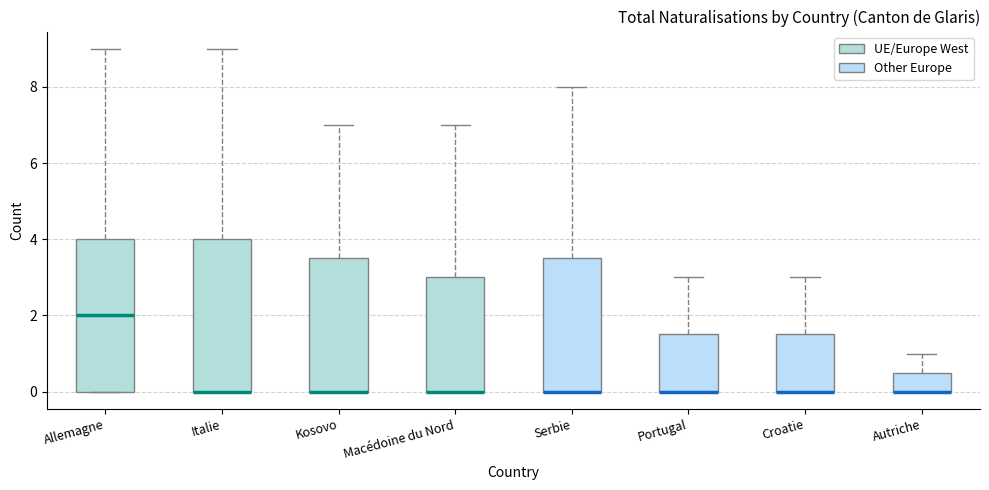

Where is the upper edge of the box for Allemagne on the y-axis? The values are not printed on the chart, so give them approximately, as read against the axis.

4.0